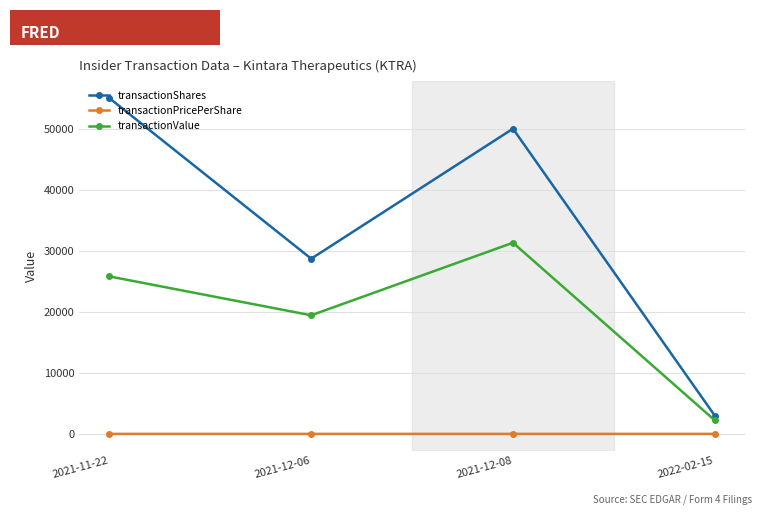

What is the label of the 3rd point from the right?

2021-12-06